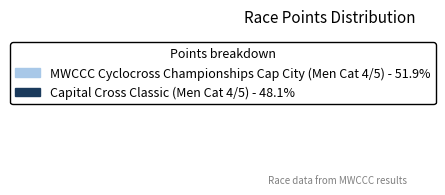

Which slice is the smallest?

Capital Cross Classic (Men Cat 4/5)